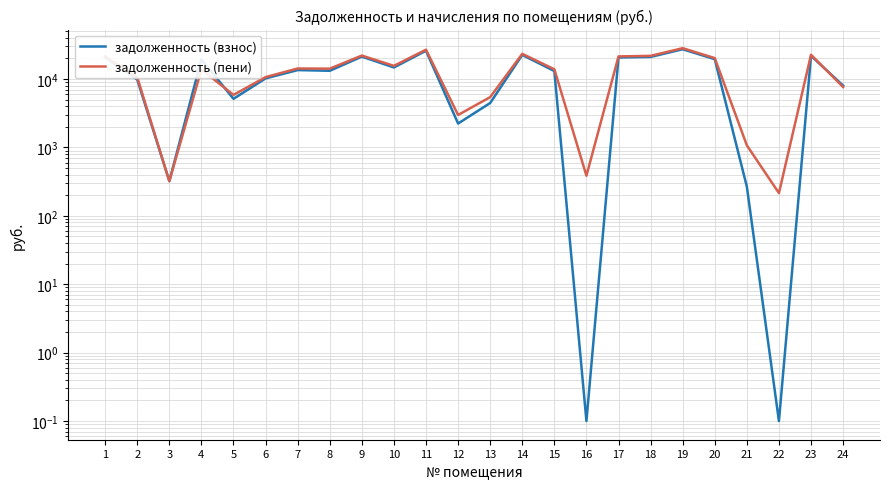

At how many categories does at least one series exceed 3322?

19